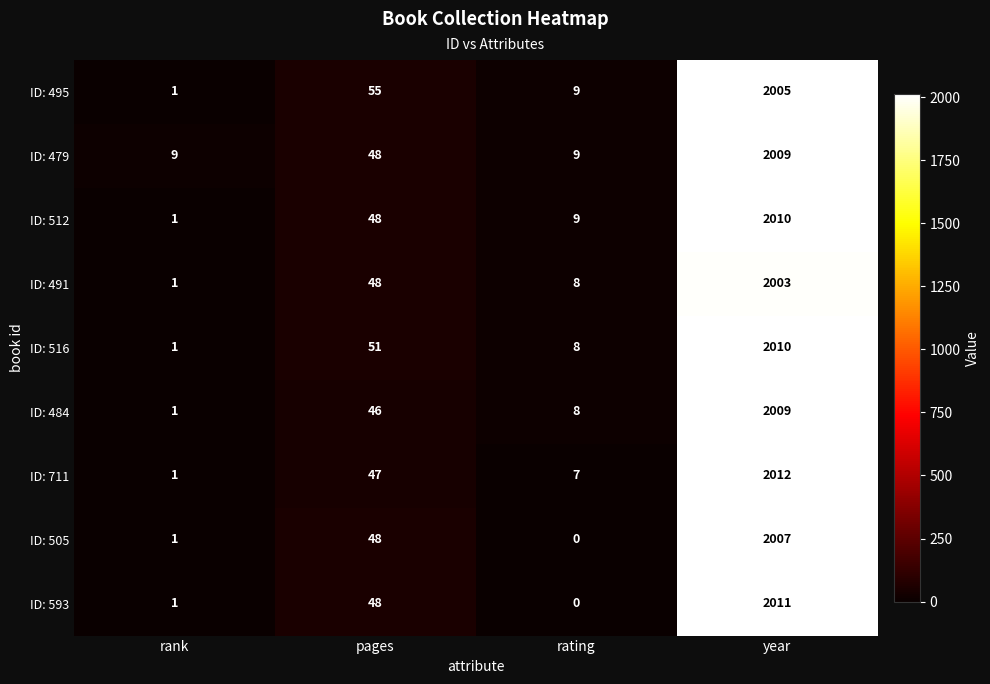

Which series has the largest total across all categories?

ID: 479